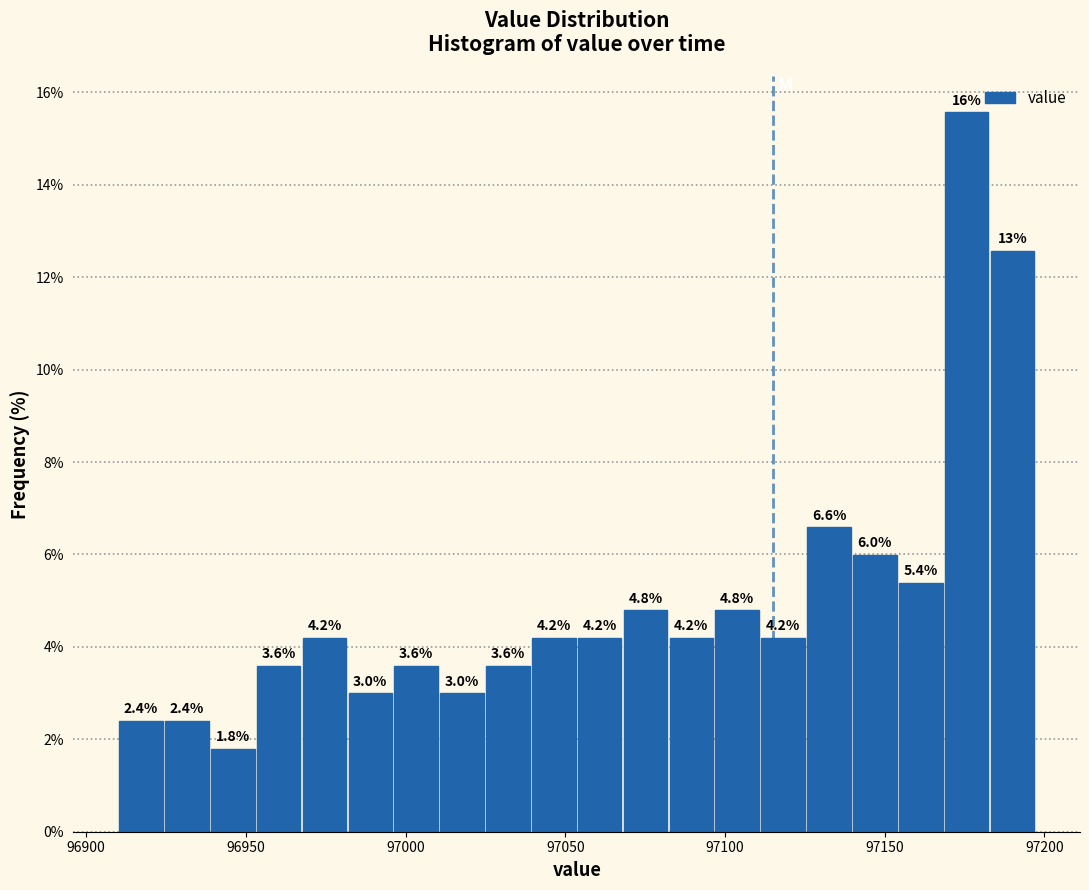

Around what value on the x-axis is the tallest bar? Give the approximate position of its centre, as read against the axis.

97175